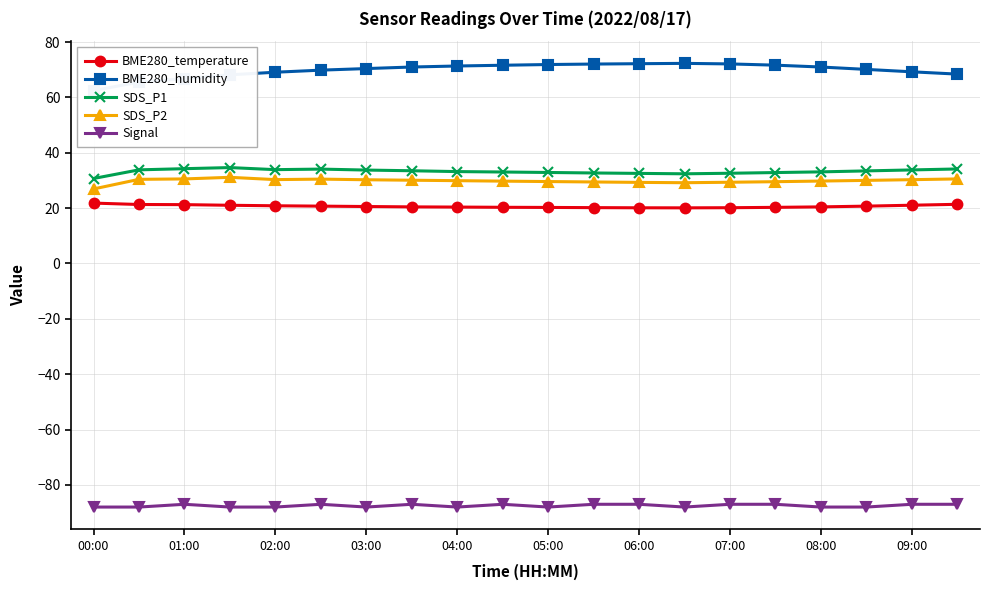

True or false: SDS_P1 has more than 1 points higher than both neighbors.

True